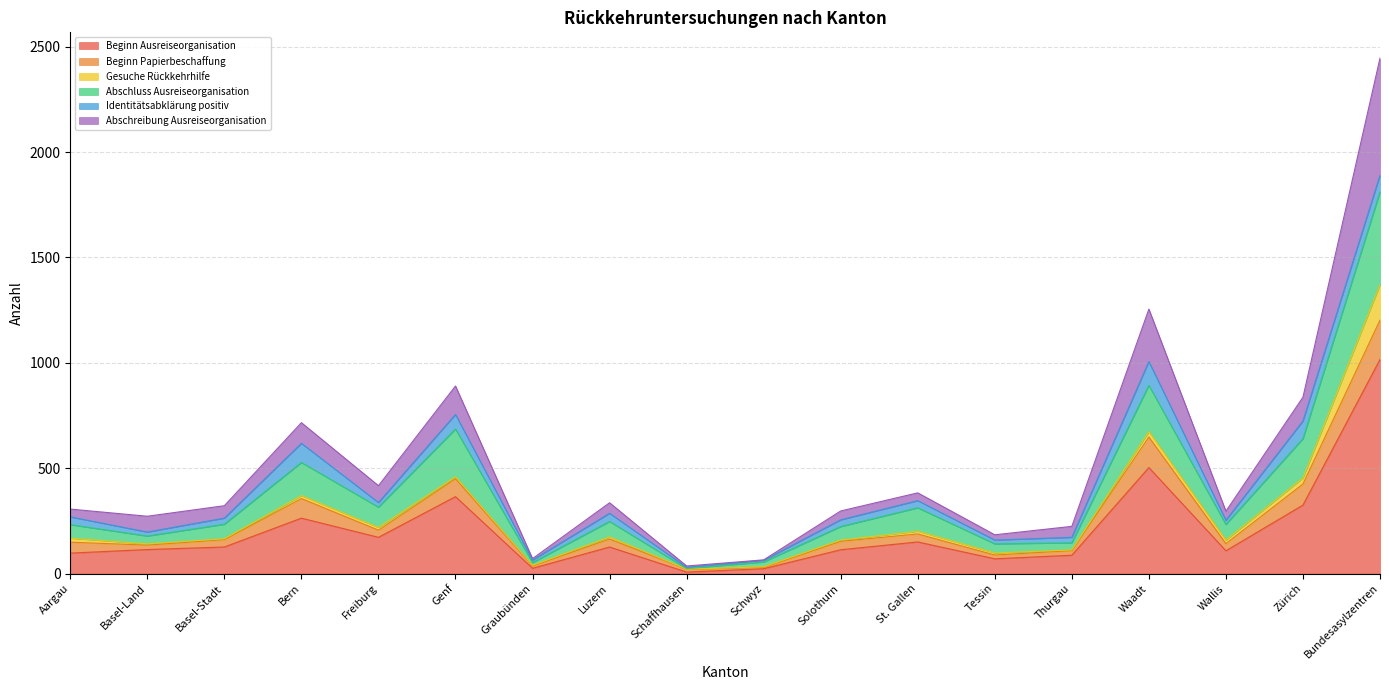

Between Genf and Thurgau, which is larger?

Genf